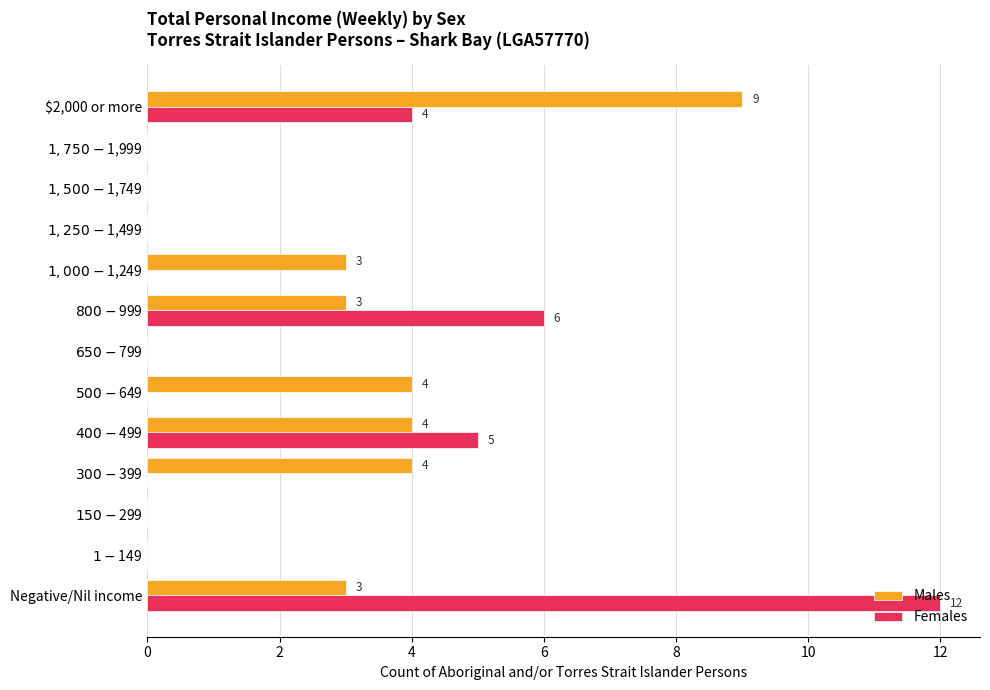

Which category has the highest value across all series?

Negative/Nil income